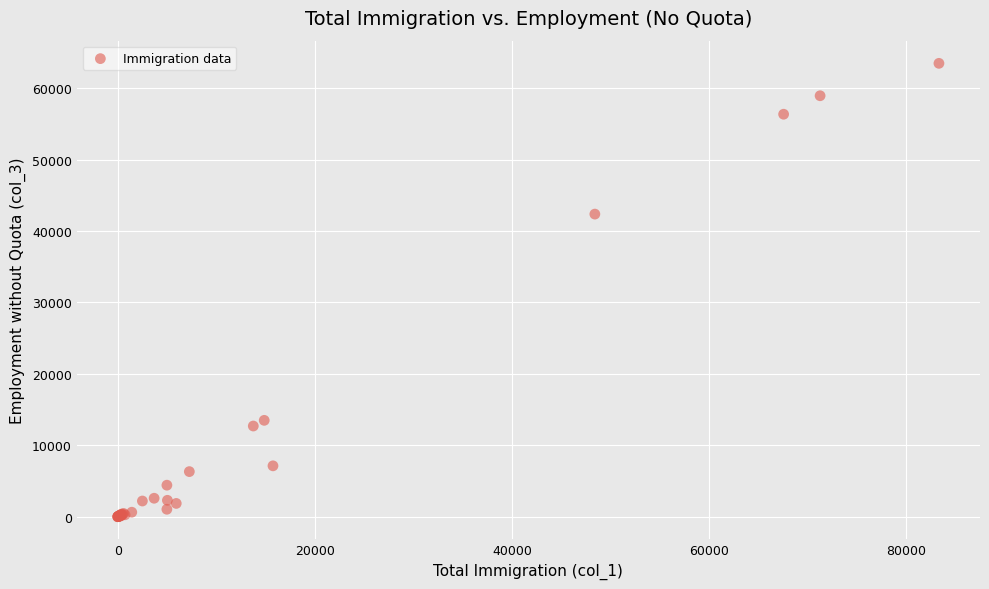

What Y value in the scatter plot is closest to 31736?

42364